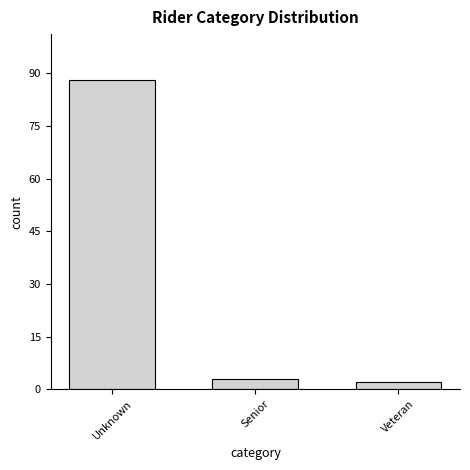

Reading left to right, what are all the values shown in this chart?

88	3	2